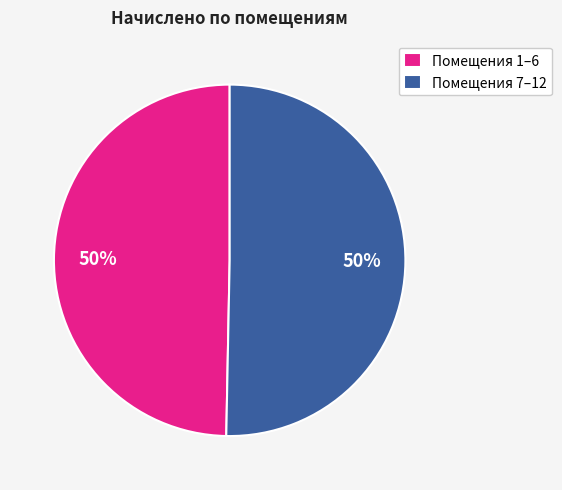

What is the ratio of the value at Помещения 1–6 to the value at Помещения 7–12?

1.0